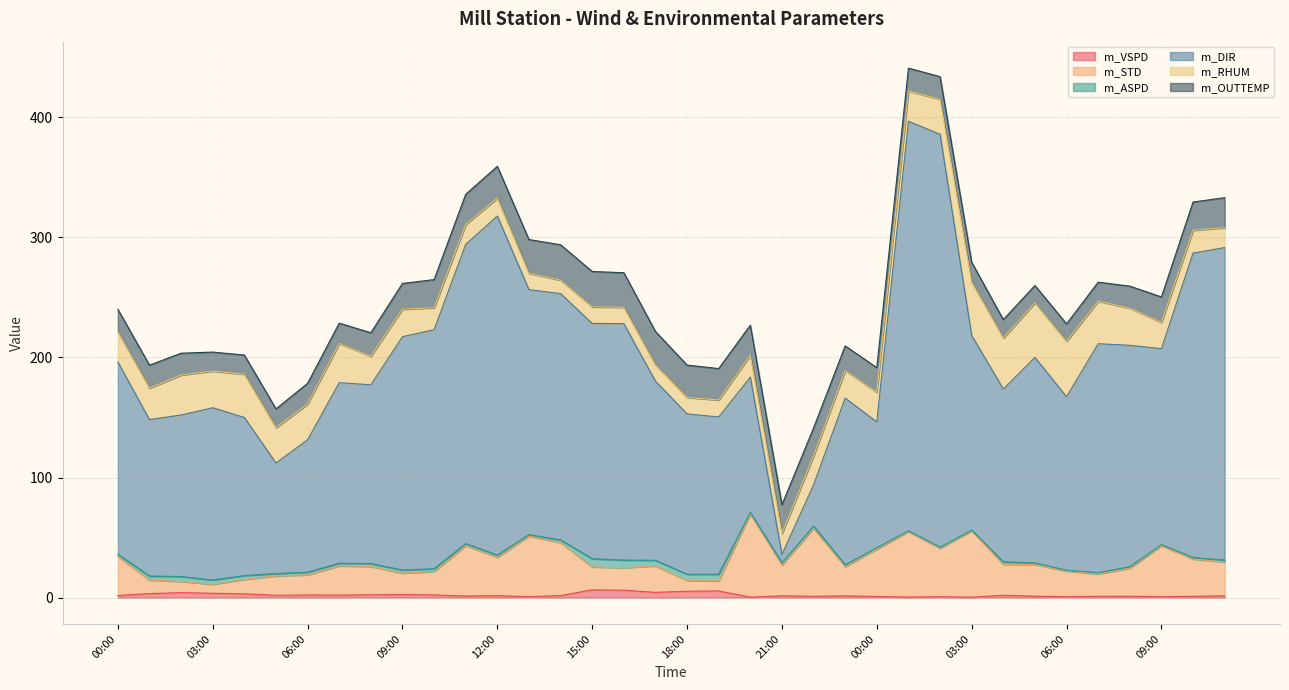

What is the value of the m_STD point at the 19th from the left?

14.1